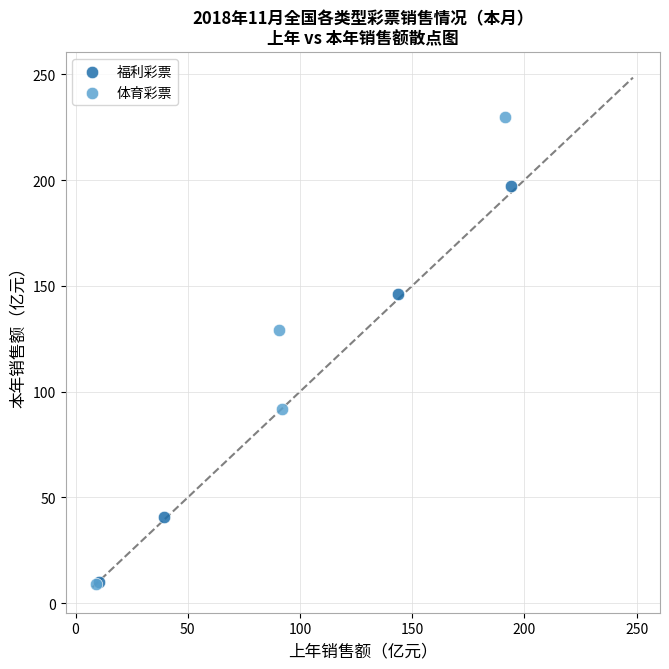

Which series reaches the maximum Y coordinate?

体育彩票